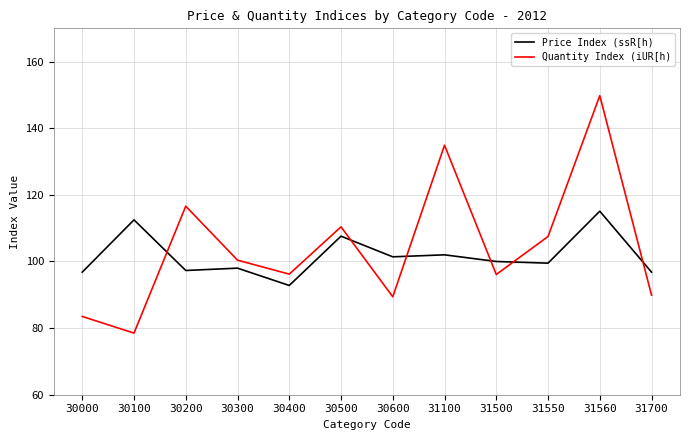

Rank the series at 31700 from lowest to highest value.

Quantity Index (iUR[h), Price Index (ssR[h)